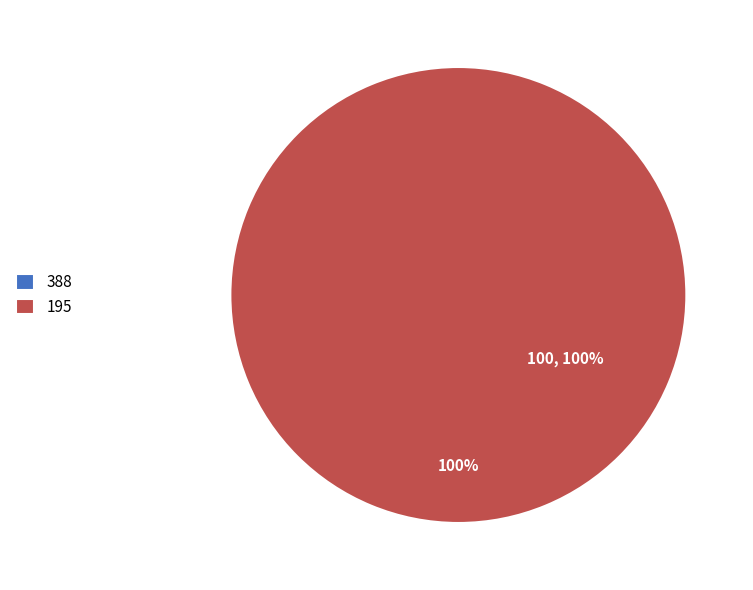

True or false: 388 accounts for 0% of the total.

True